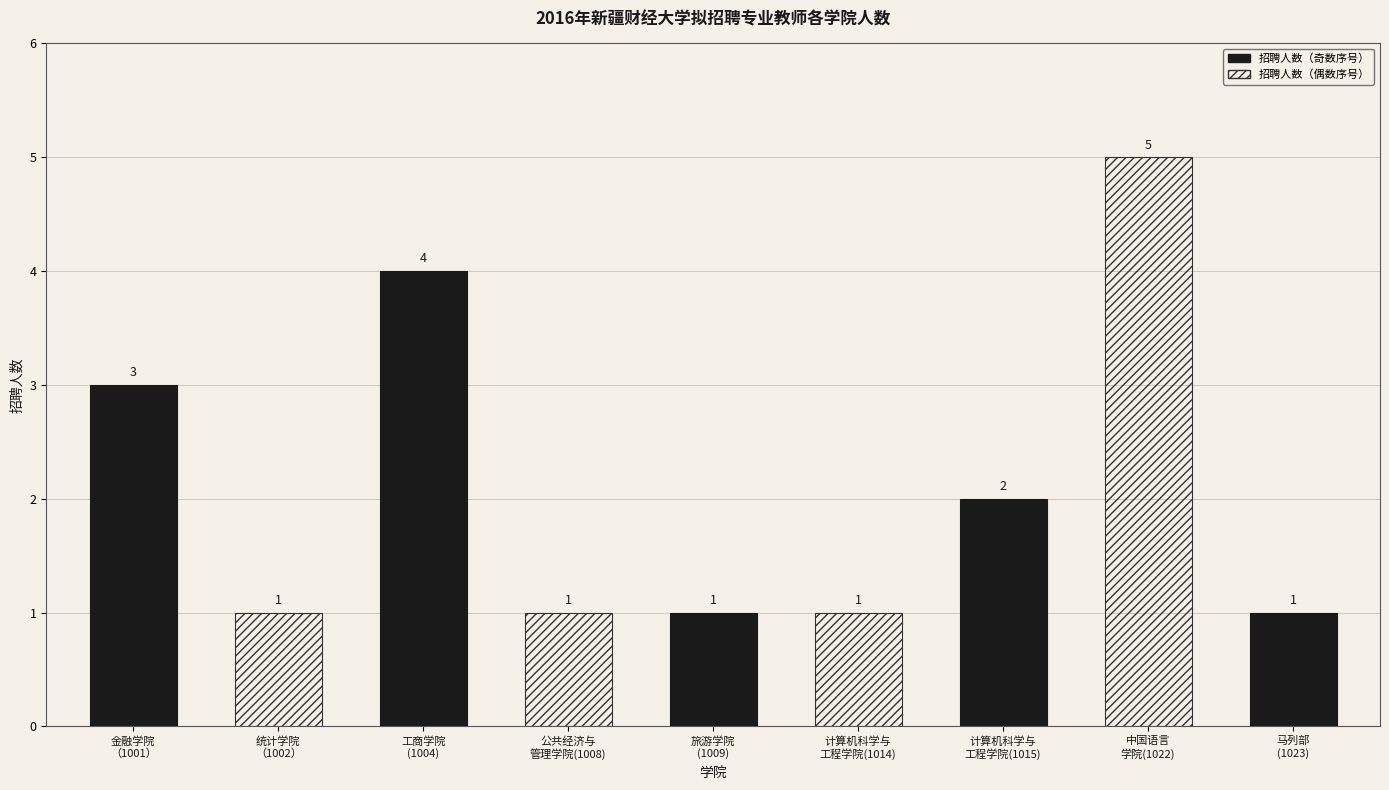

The chart shows a value of 2 at 金融学院（1001）. True or false?

False